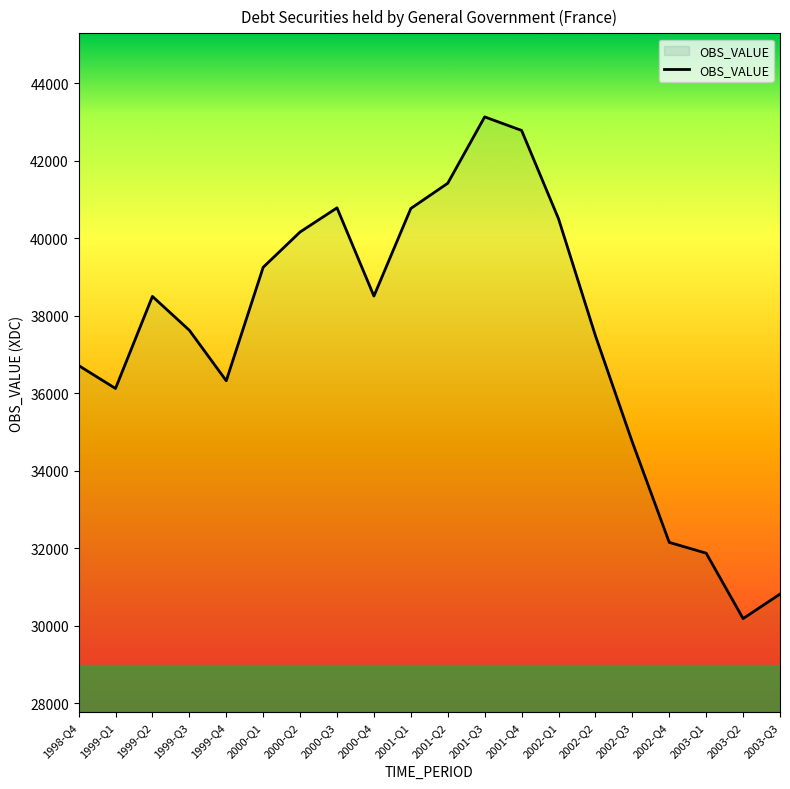

What is the maximum value shown in the chart?

43133